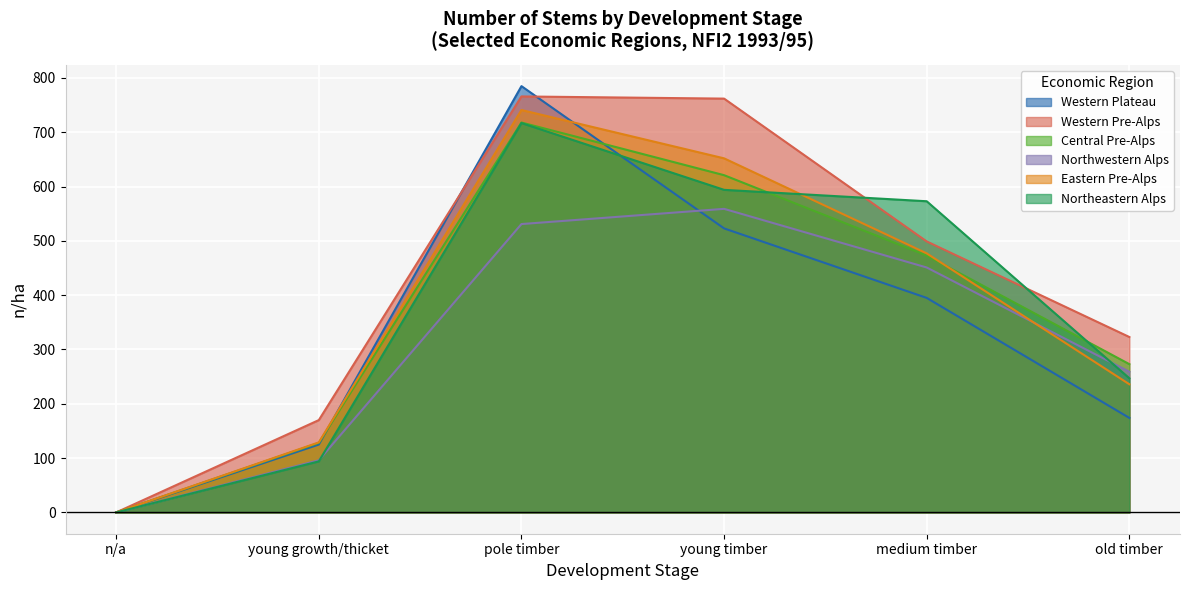

Is the value of Northeastern Alps at medium timber greater than the value of Western Pre-Alps at young timber?

No